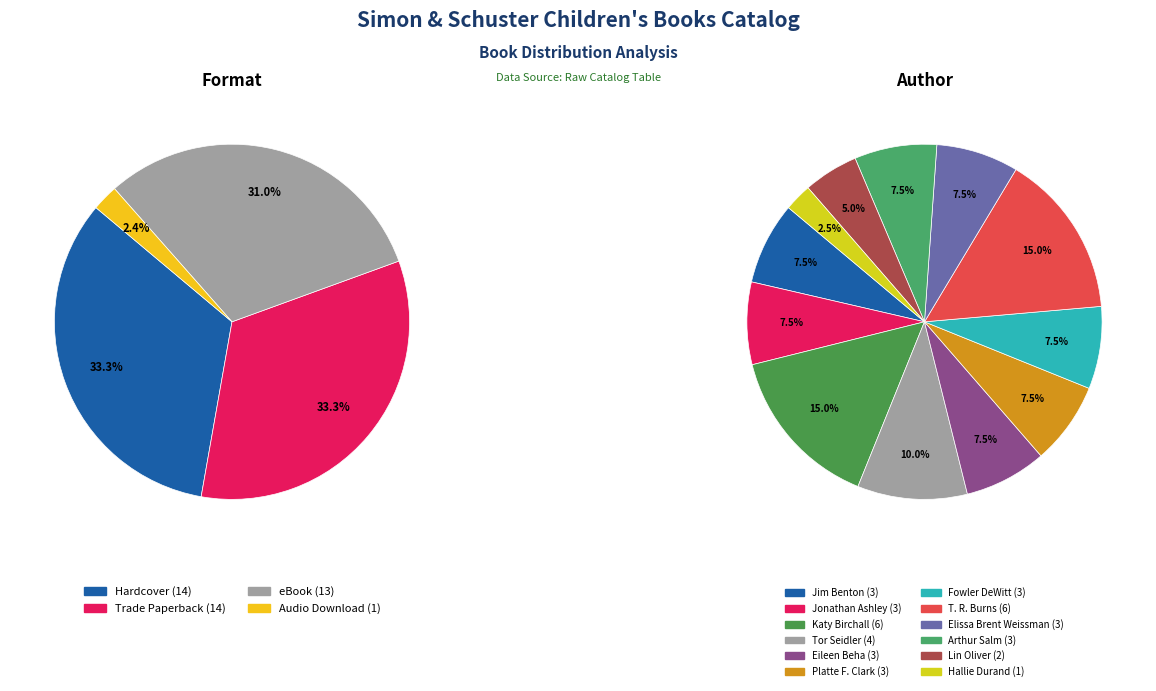

Is it true that Trade Paperback is 33% of the pie?

True